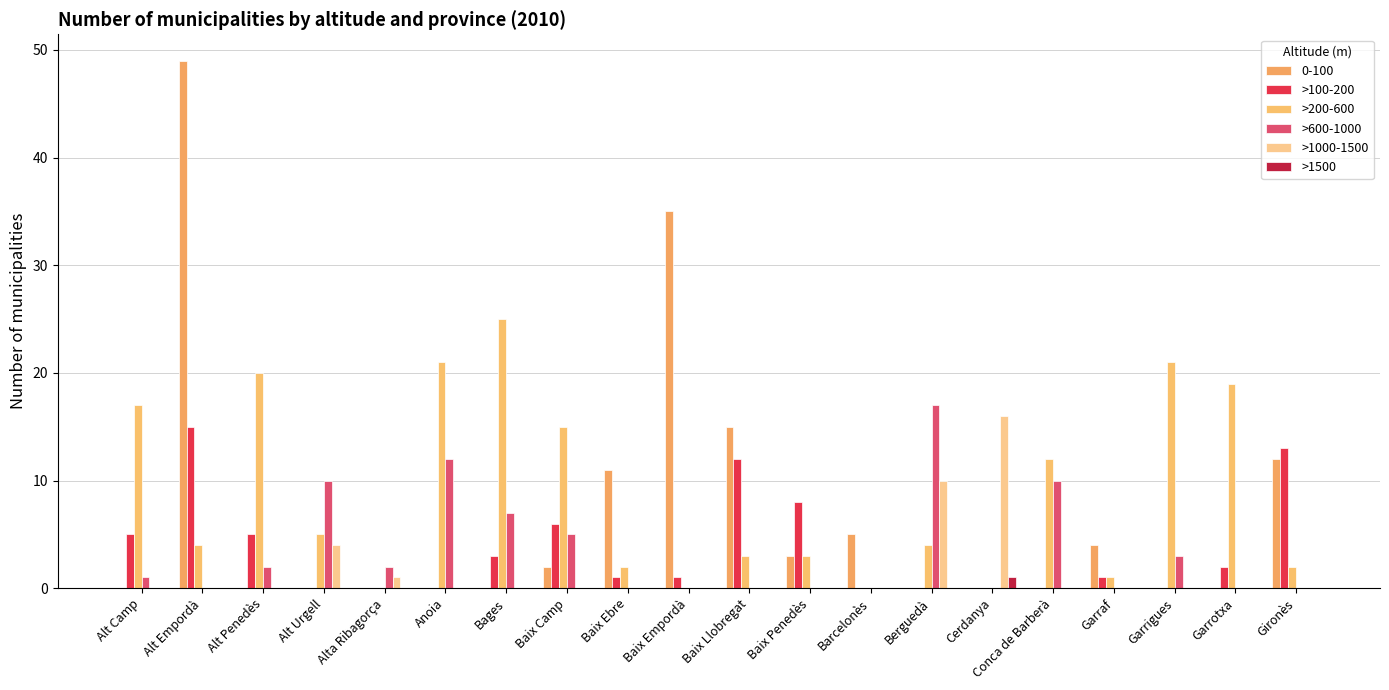

The >600-1000 series shows 12 at Anoia. True or false?

True